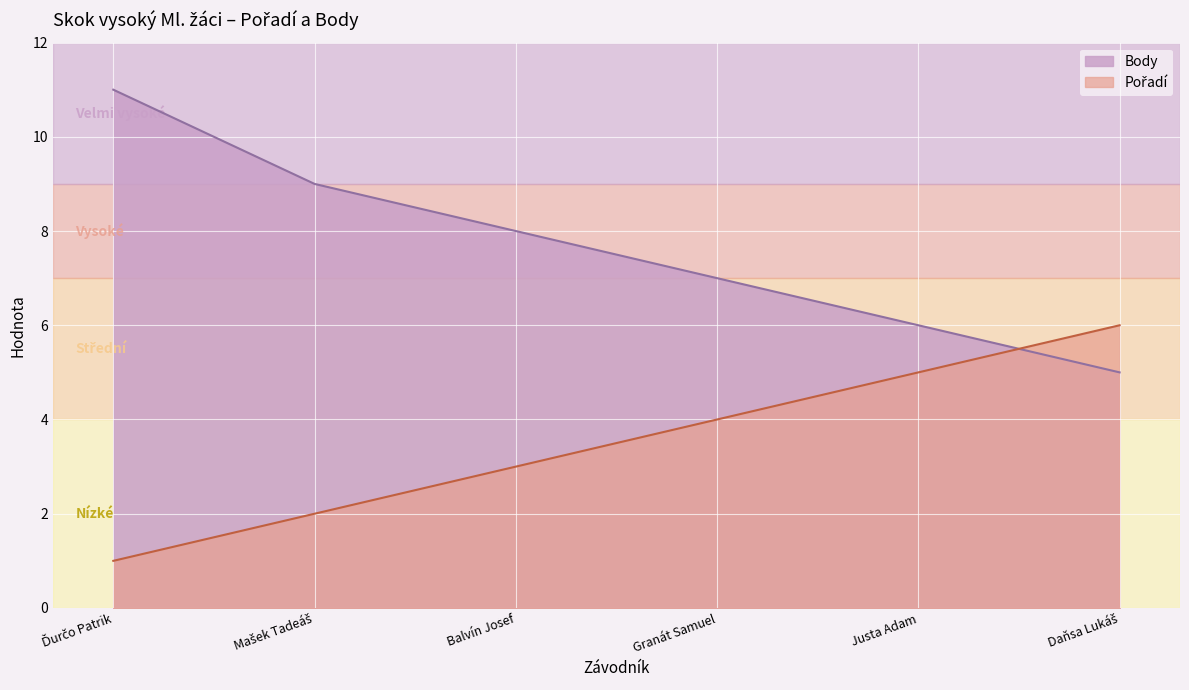

At which label does Pořadí reach its minimum?

Ďurčo Patrik